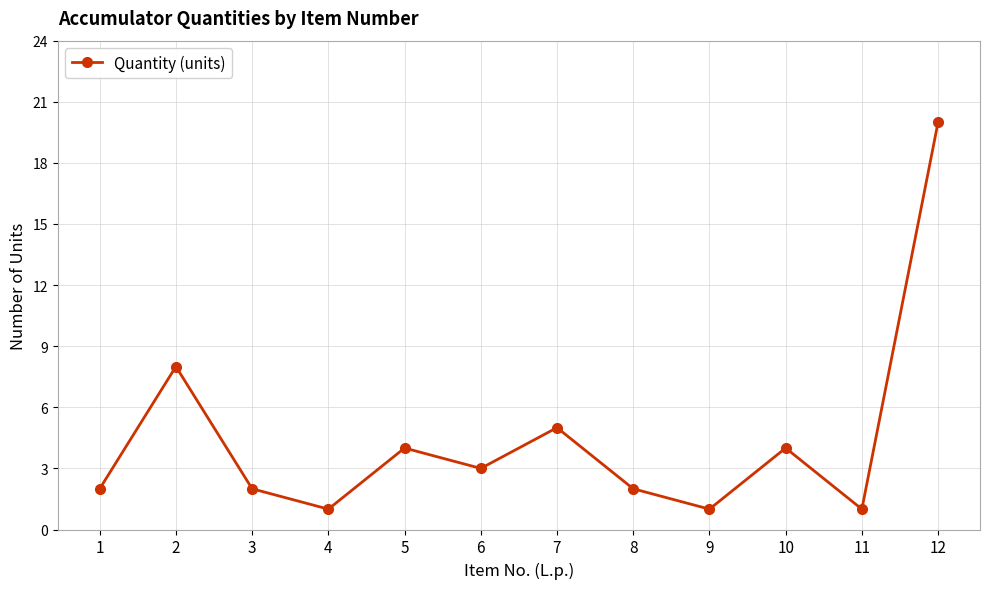

What is the maximum value shown in the chart?

20